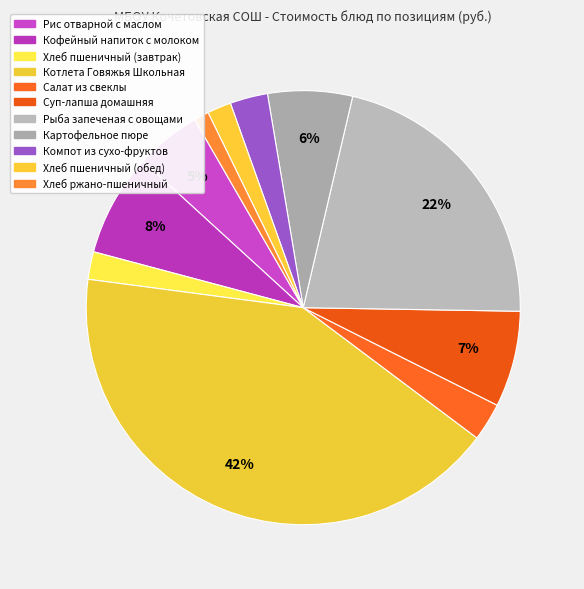

Which slice is the smallest?

Хлеб ржано-пшеничный